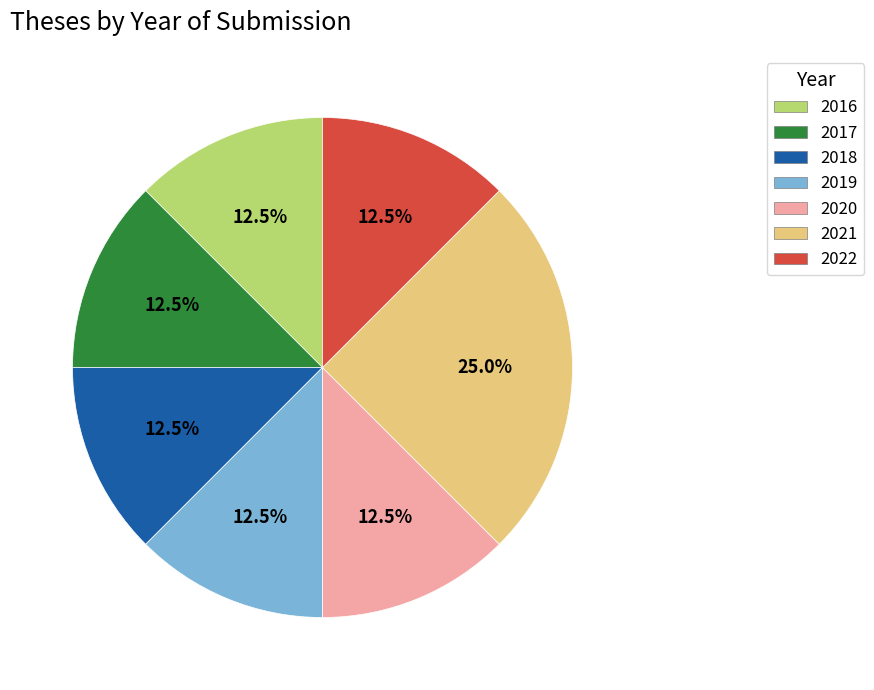

Count the number of slices in the pie.

7